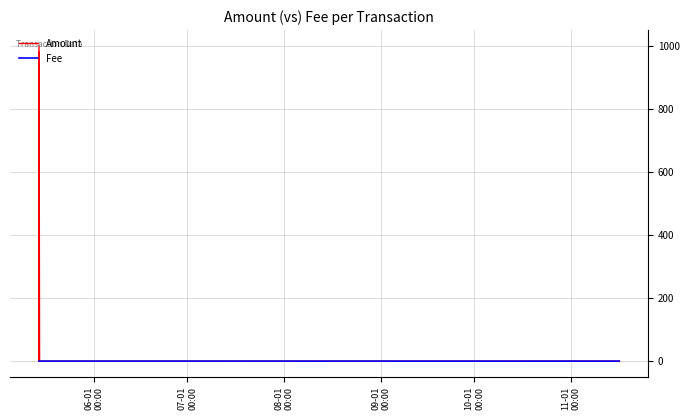

Reading left to right, transcribe all the data shown in this chart.

Amount: 1000.3	0.0	0.0	20.0	980.0	0.3	0.0	0.3	0.0
Fee: 0.0	0.0	0.0	0.0	0.0	0.0	0.0	0.0	0.0